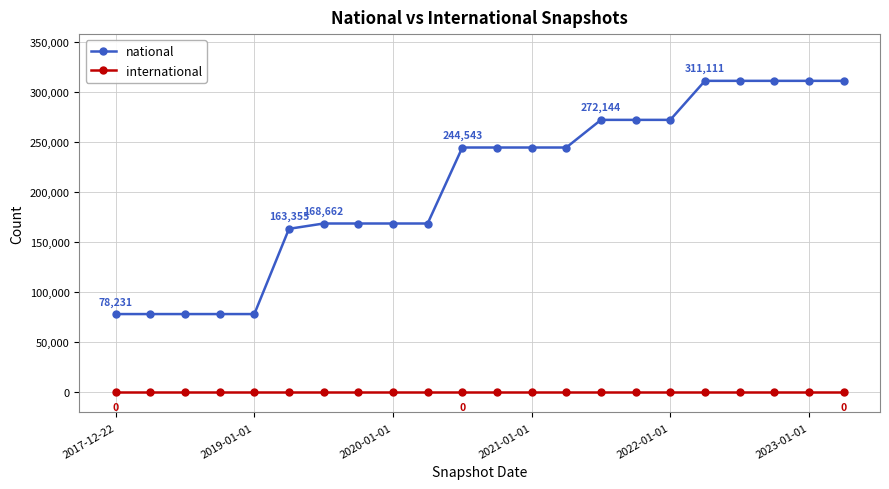

List the series in order of their overall mean, lowest first.

international, national